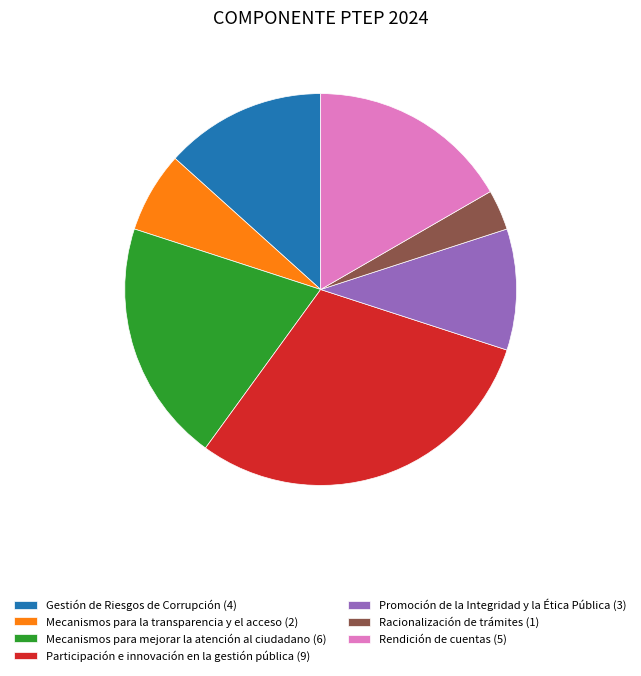

Which slice is the largest?

Participación e innovación en la gestión pública